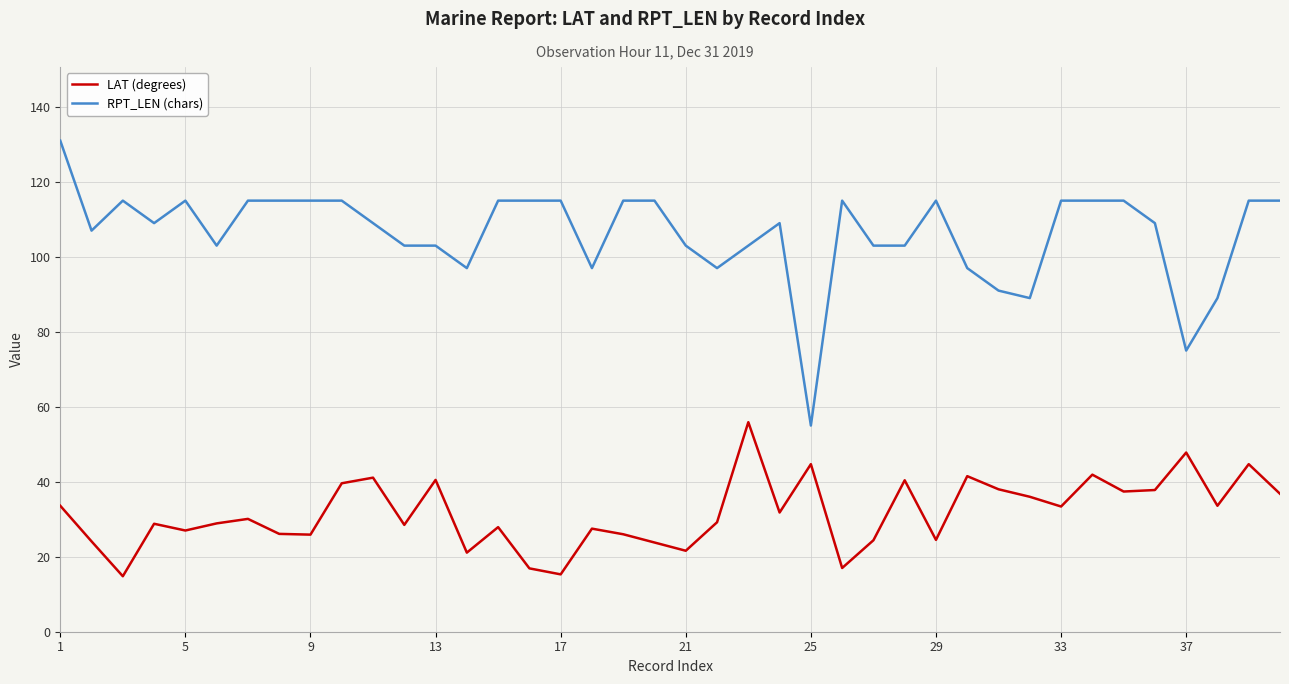

Which series has the widest spread of values?

RPT_LEN (chars)